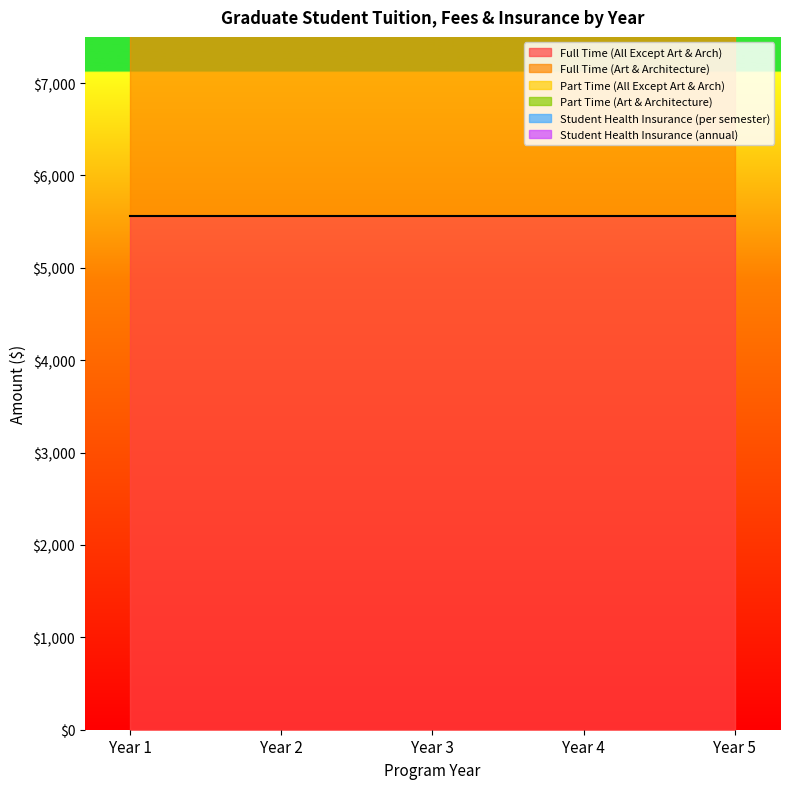

At Year 1, list the series in order from largest to smallest.

Full Time (Art & Architecture), Full Time (All Except Art & Arch), Student Health Insurance (annual), Part Time (Art & Architecture), Part Time (All Except Art & Arch), Student Health Insurance (per semester)